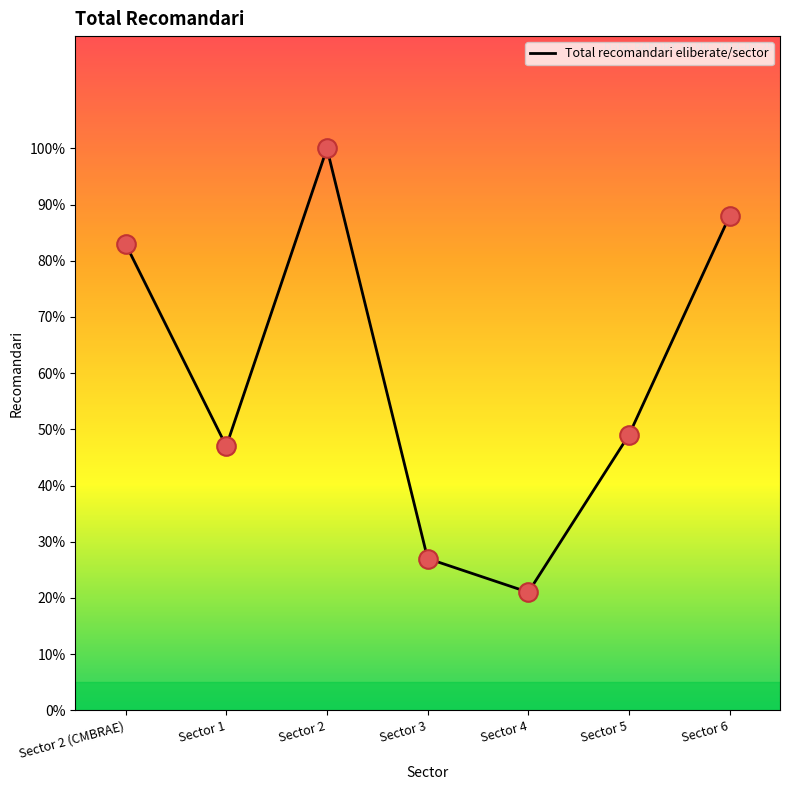

What is the change in value from Sector 3 to Sector 5?

+22